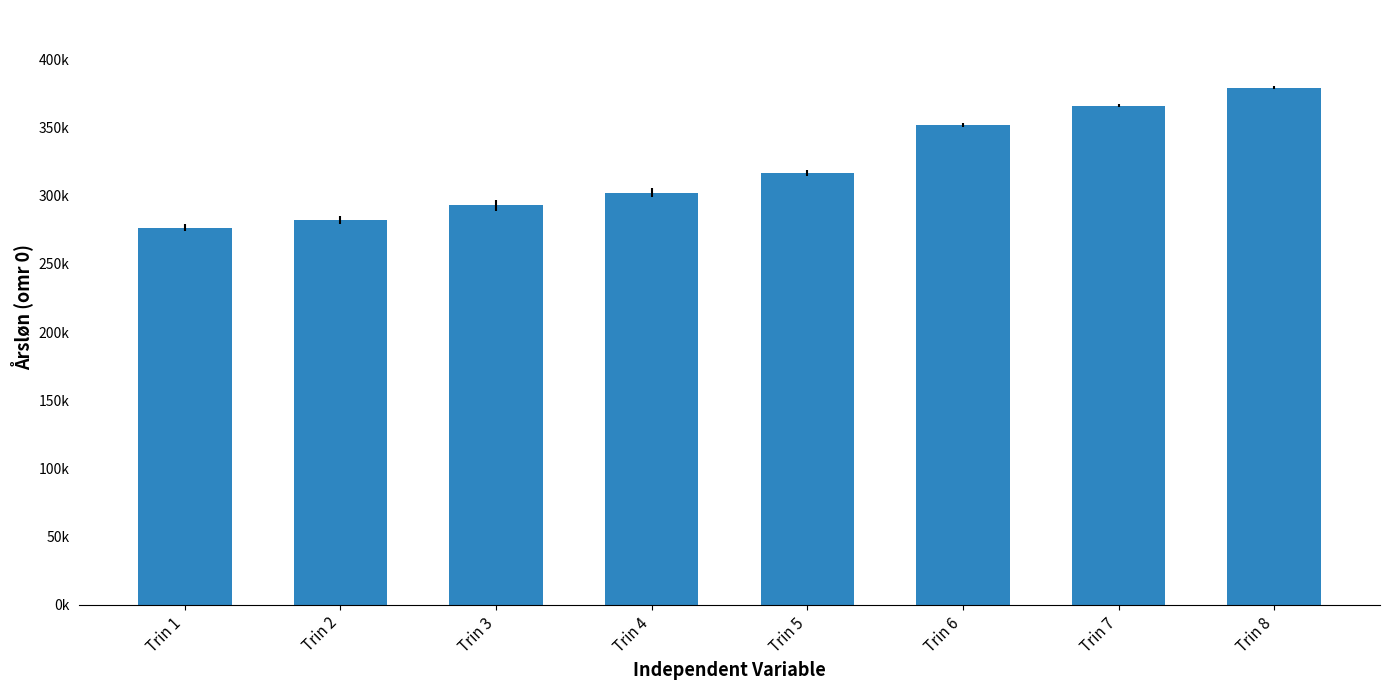

At which category does the chart reach its minimum across all series?

Trin 1